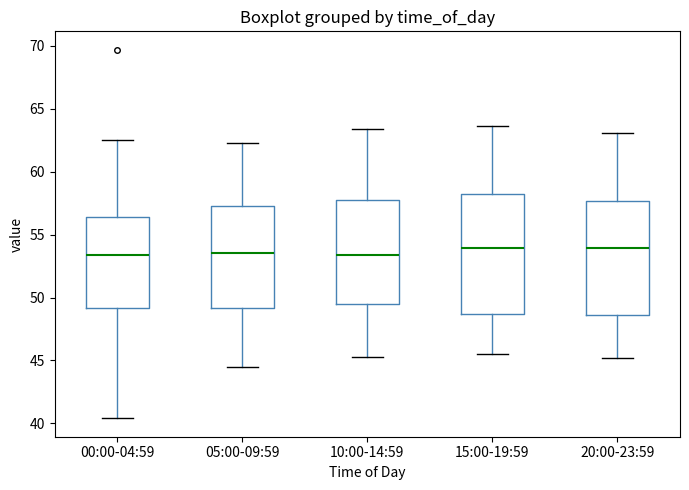

Reading left to right, read every box against the y-axis: the position of its median line, the range the box covers, and the ends of its whiskers. The values are not printed on the chart, so give them approximately, as read against the axis.

00:00-04:59: median 53.5, box 49.0 to 56.5, whiskers 40.5 to 62.5
05:00-09:59: median 53.5, box 49.0 to 57.5, whiskers 44.5 to 62.5
10:00-14:59: median 53.5, box 49.5 to 58.0, whiskers 45.5 to 63.5
15:00-19:59: median 54.0, box 48.5 to 58.0, whiskers 45.5 to 63.5
20:00-23:59: median 54.0, box 48.5 to 57.5, whiskers 45.0 to 63.0